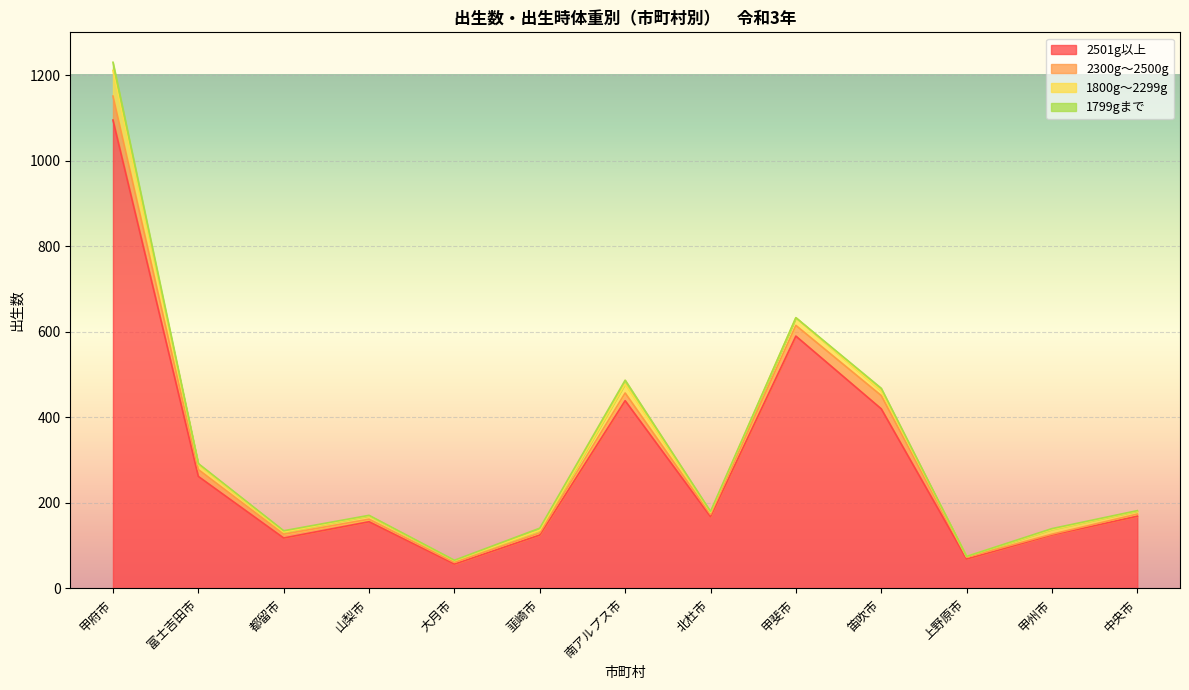

What position from the left is 大月市?

5